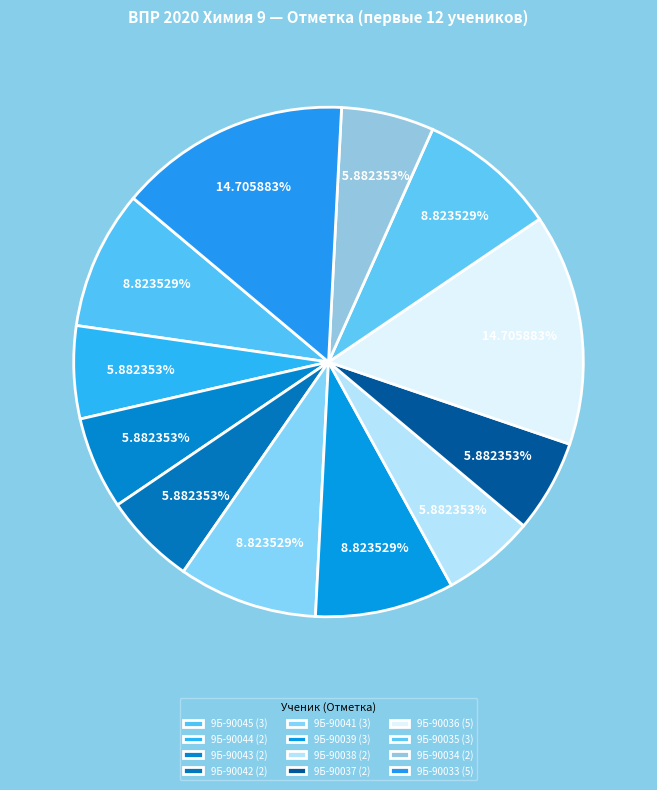

Approximately how many times larger is the value at 9Б-90045 compared to 9Б-90036?

0.6